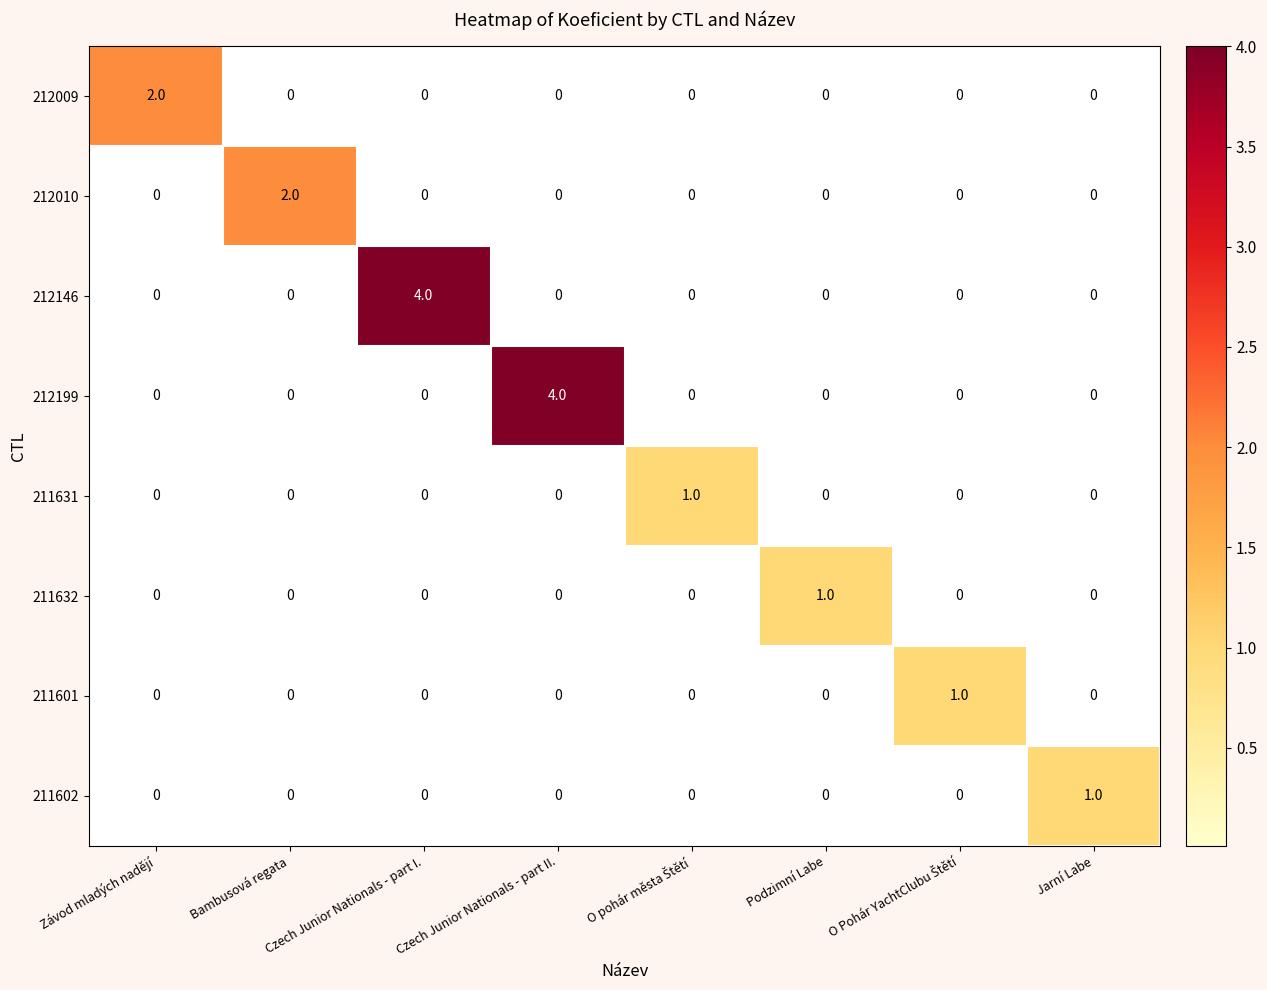

The value of 211631 at Czech Junior Nationals - part I. is 0. True or false?

True